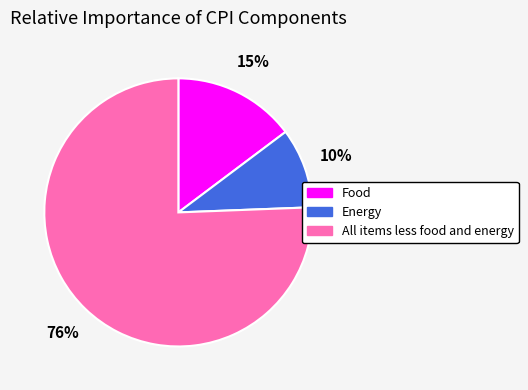

To the nearest percent, what is the average slice percentage?

33%